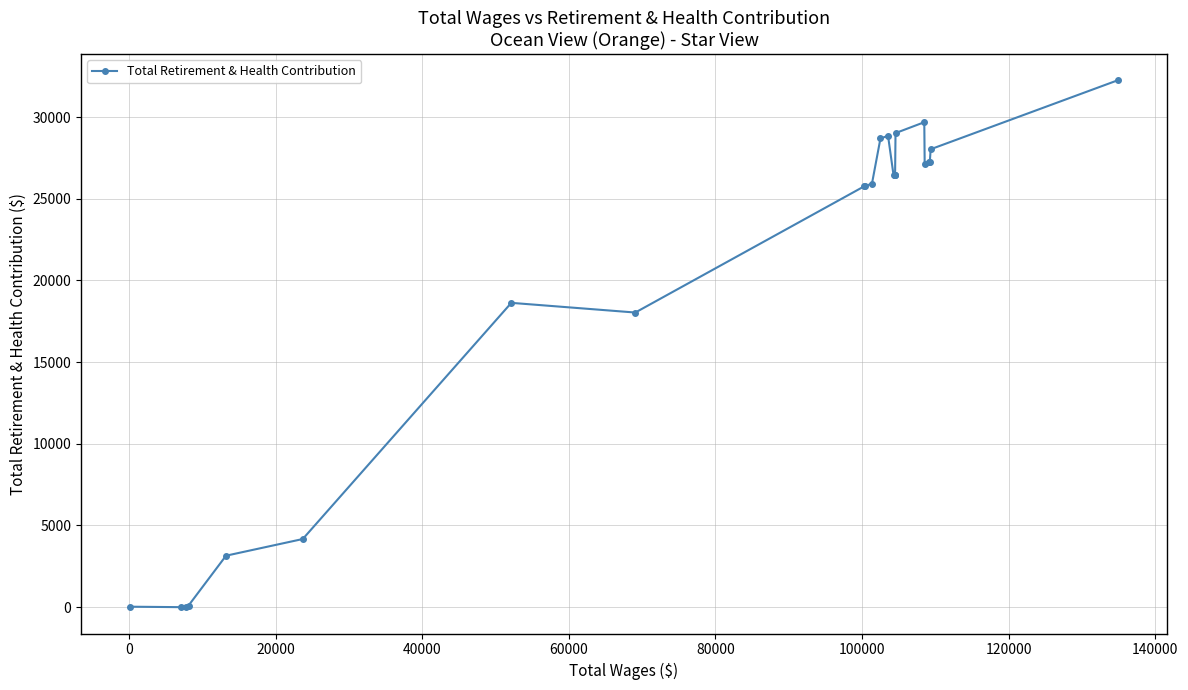

What is the maximum value shown in the chart?

32251